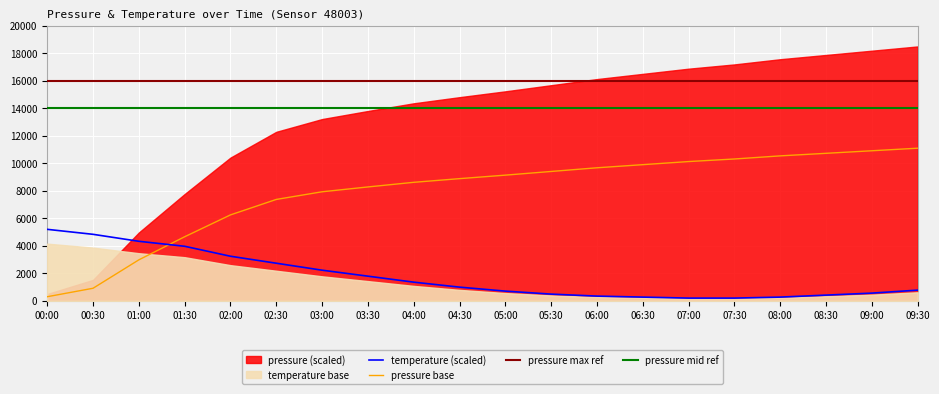

How many intersections are there between pressure base and temperature (scaled)?

1